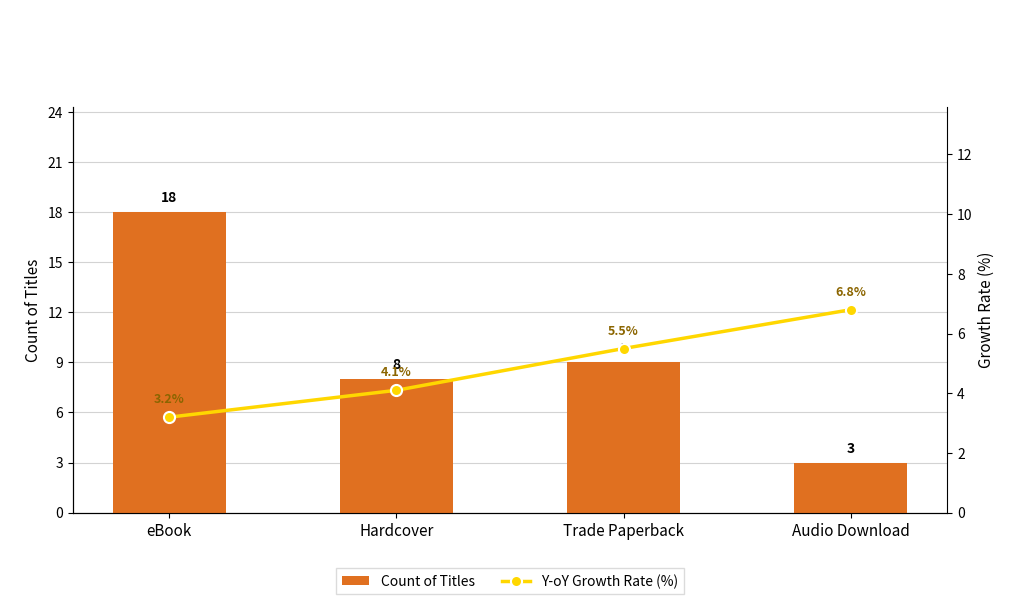

Rank the series by their maximum value, from lowest to highest.

Y-oY Growth Rate (%), Count of Titles